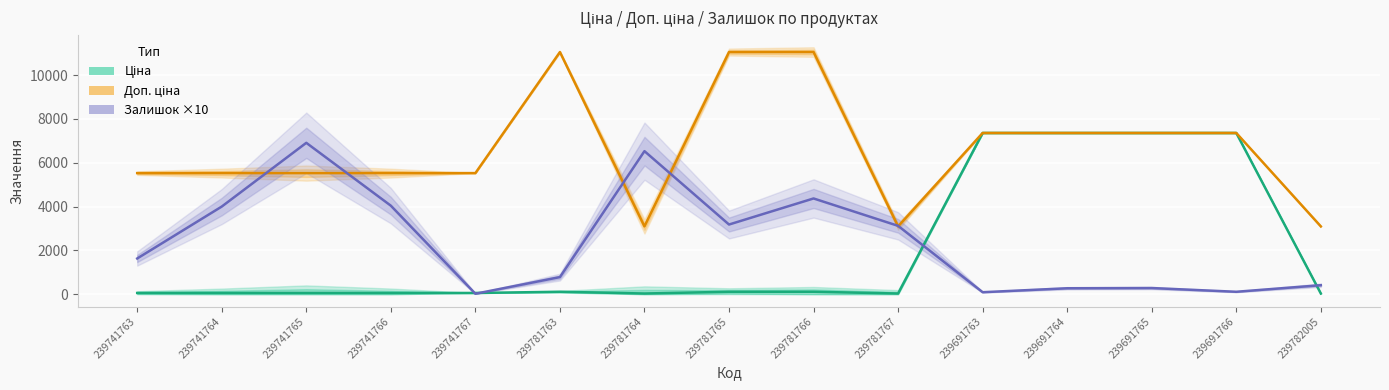

What is the sum of all Доп. ціна values?

99530.8